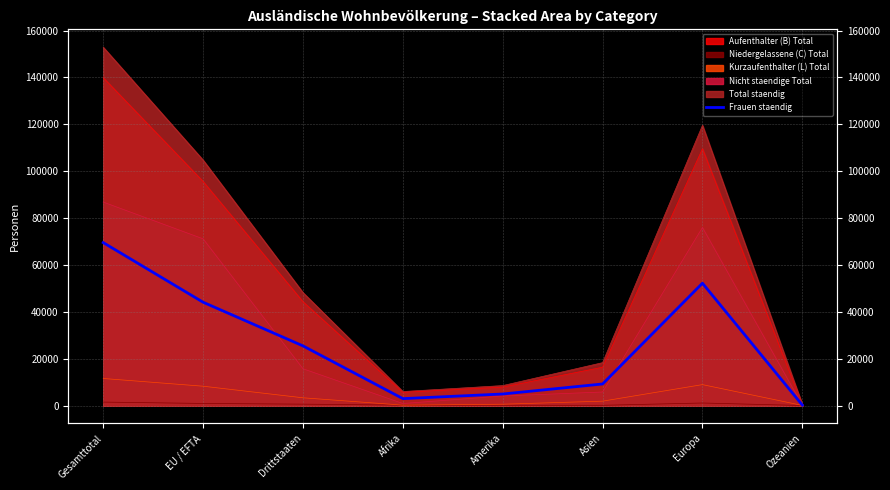

What is the difference between the second highest and minimum values?

51999